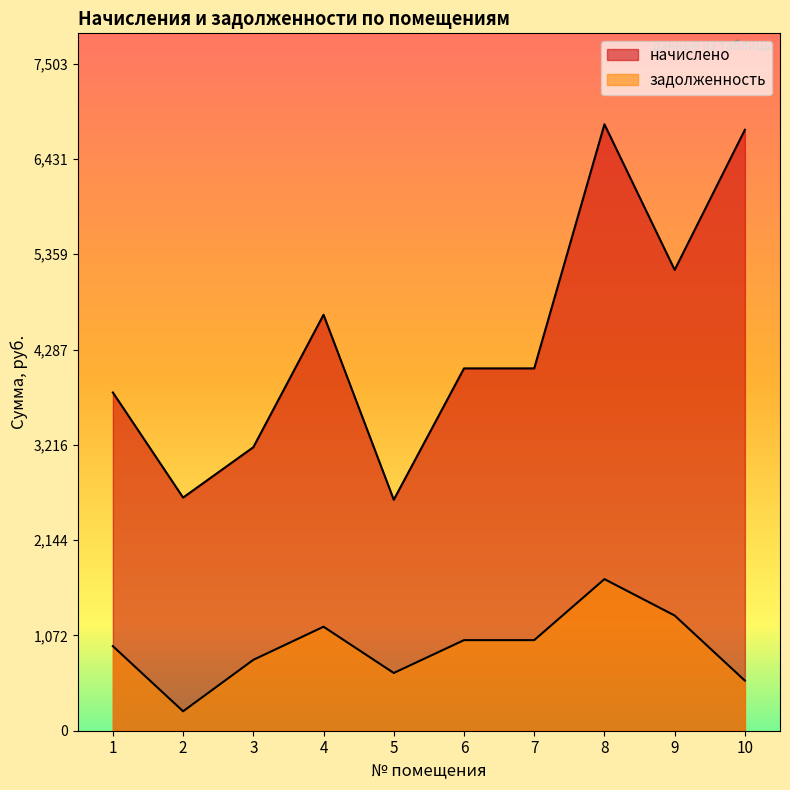

What is the value of the задолженность point at the 2nd from the left?

218.5